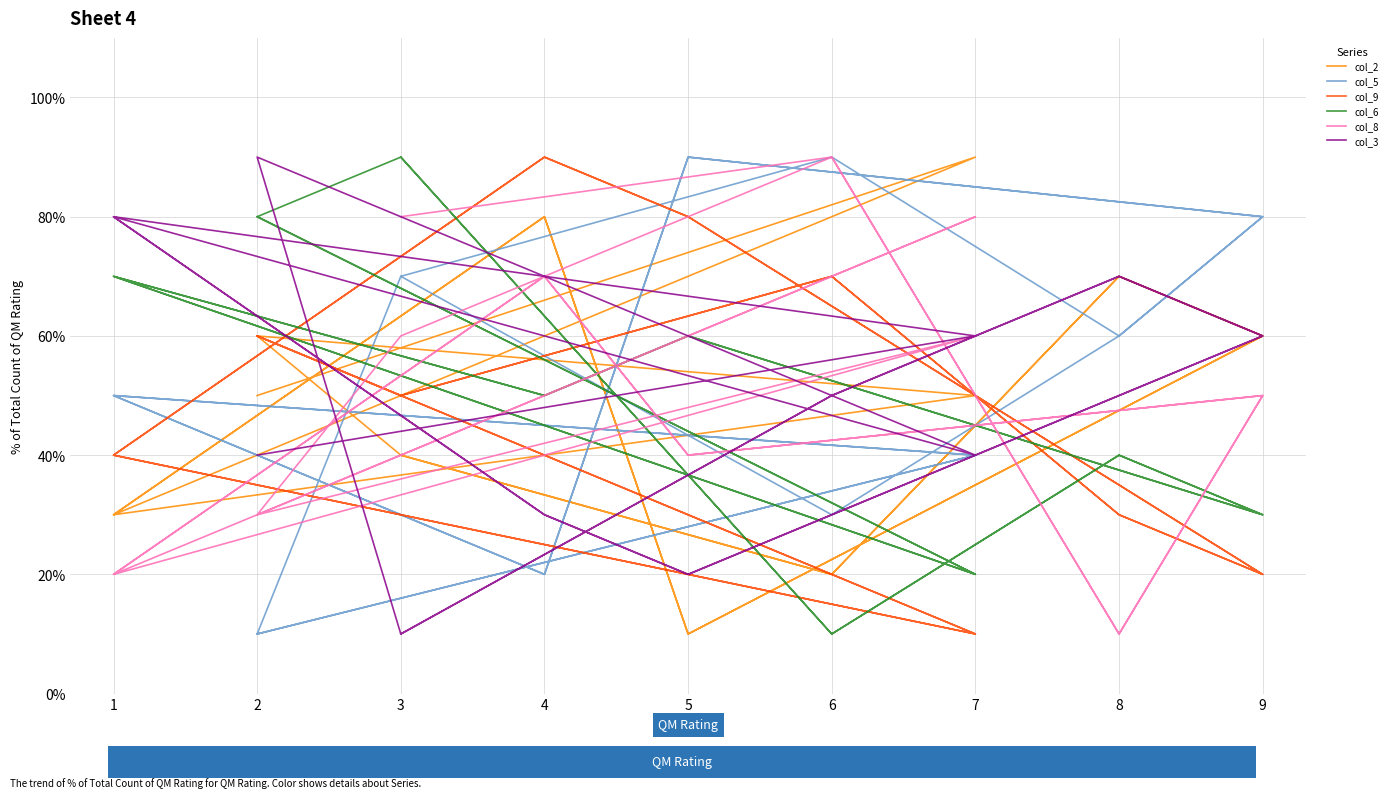

What is the maximum value for col_5?

9